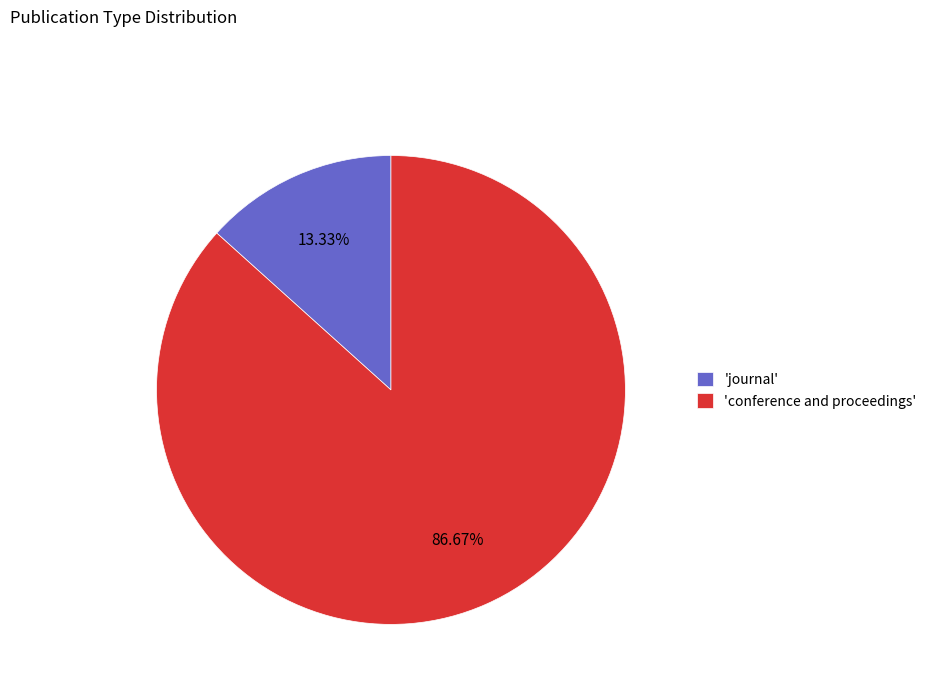

To the nearest percent, what is the difference between the largest and smallest slice percentages?

73%